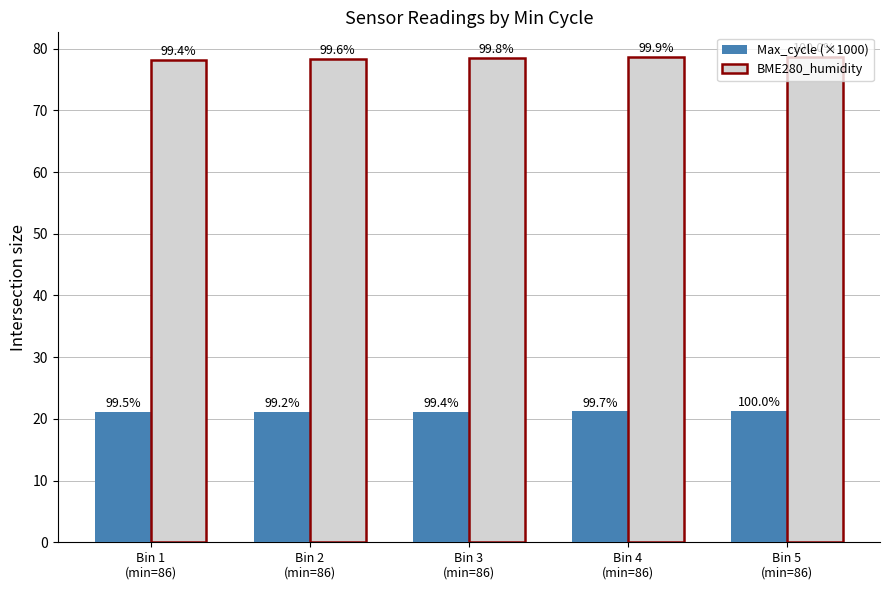

What is the spread (max minus min) of values at Bin 3
(min=86)?

57.4